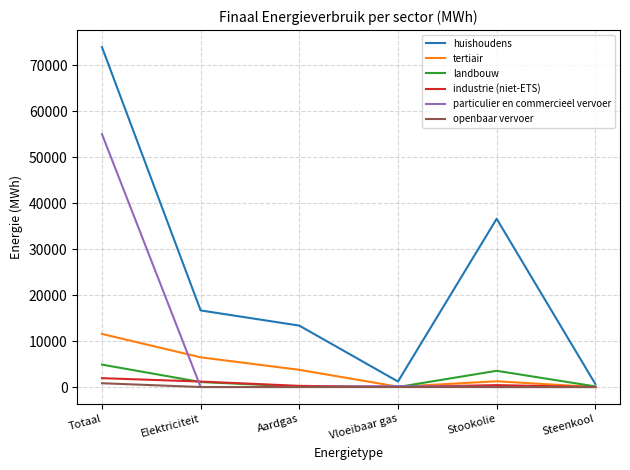

At which category is the sum across all series the highest?

Totaal